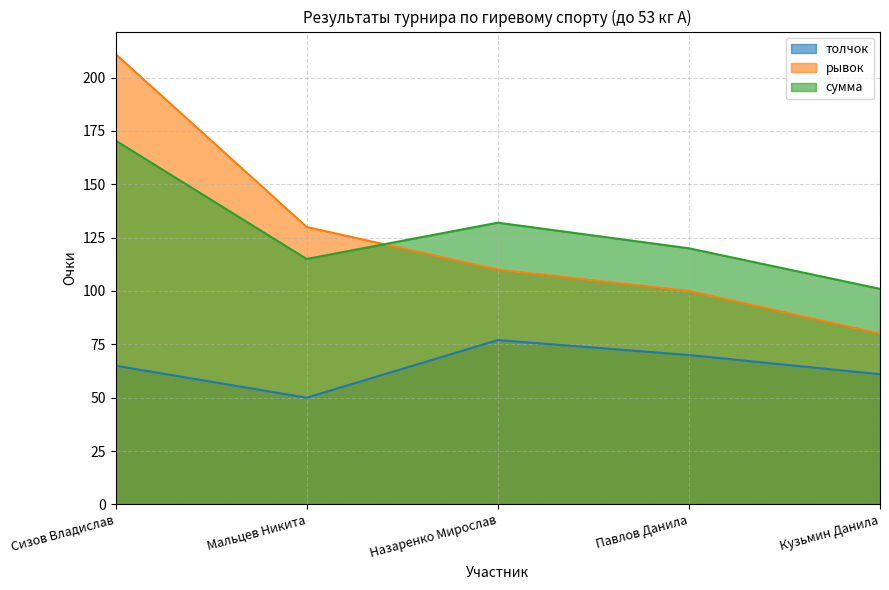

The value of рывок at Кузьмин Данила is 16.9. True or false?

False